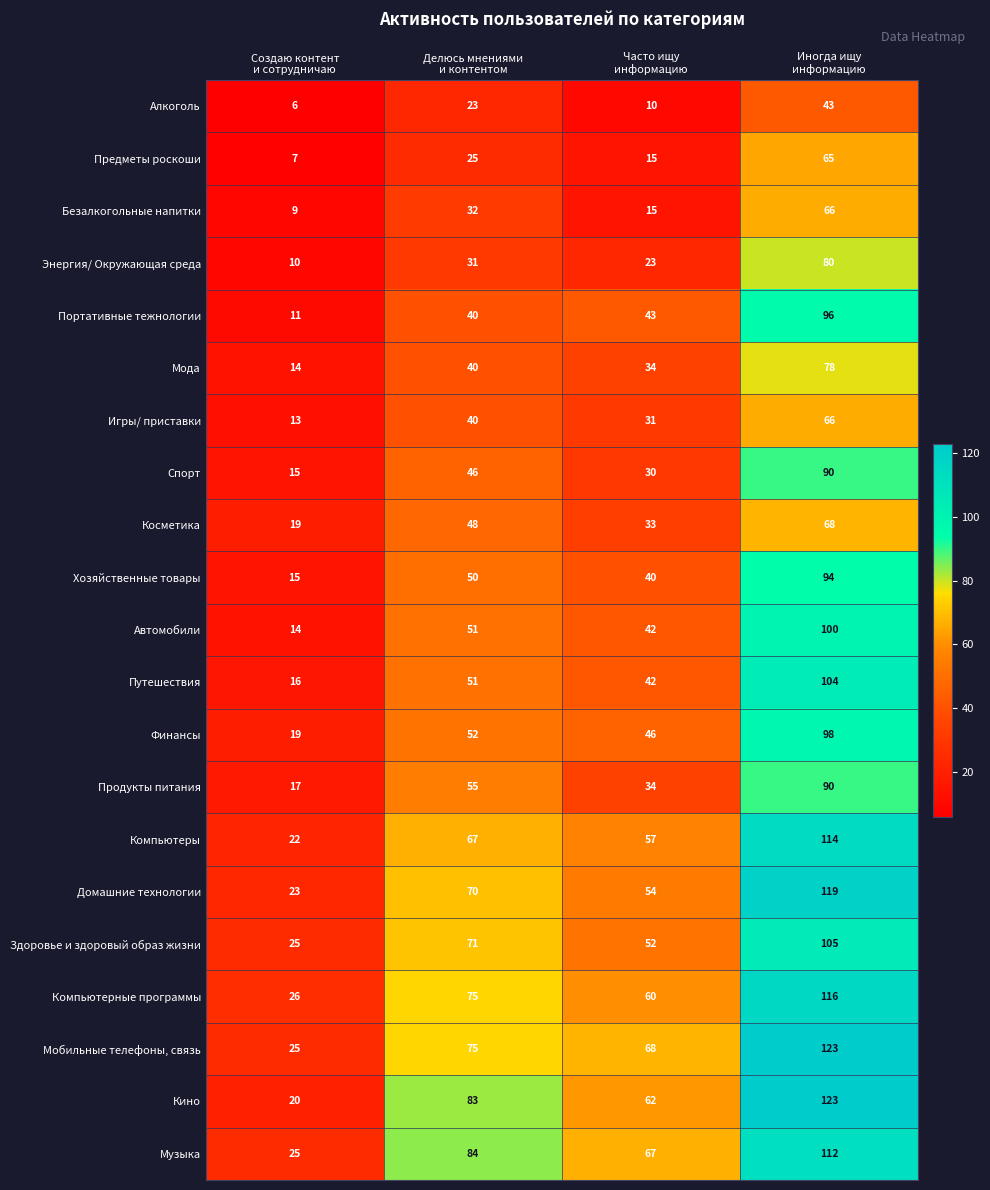

At how many categories does at least one series exceed 22?

4